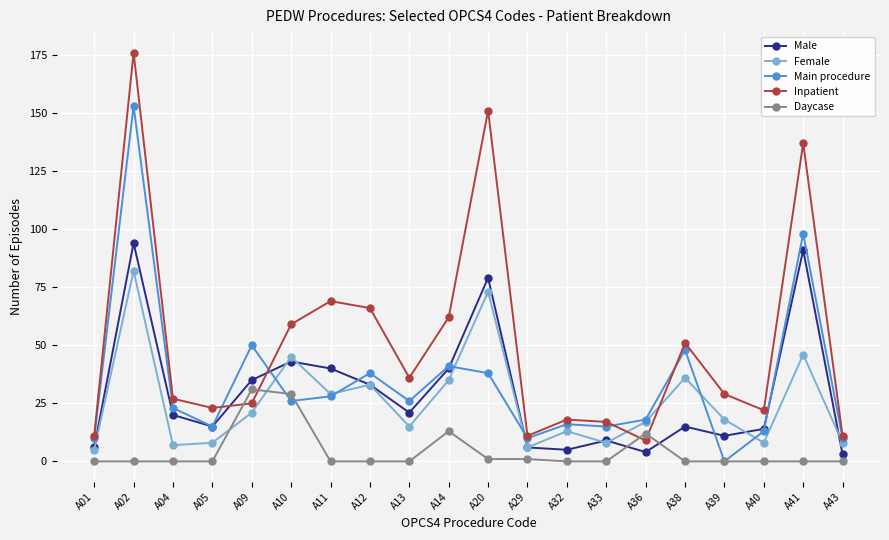

What are all the series names shown in the legend?

Male, Female, Main procedure, Inpatient, Daycase